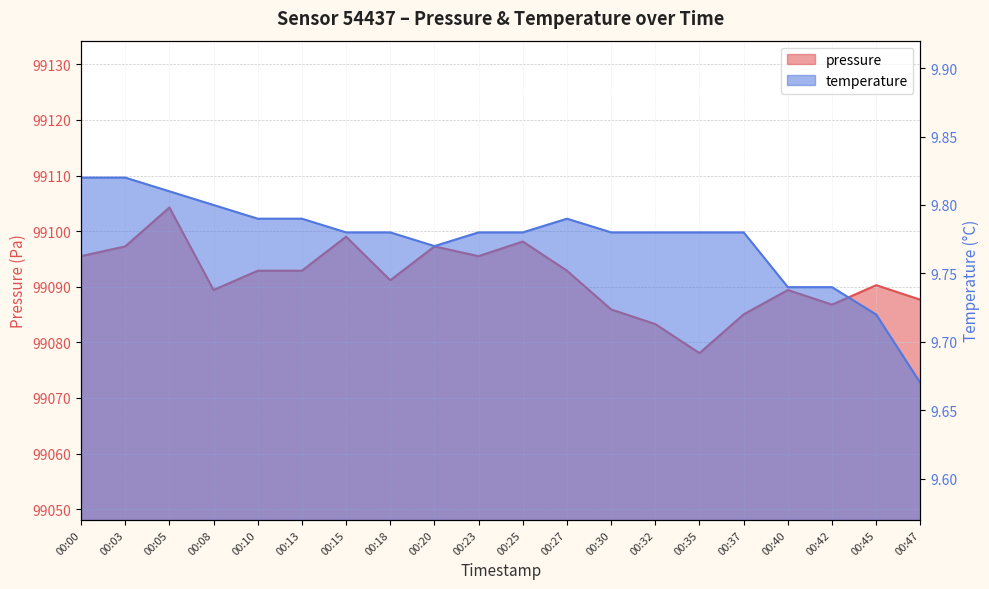

Reading left to right, extract all data points from this chart.

pressure: 00:00=99095.5	00:03=99097.2	00:05=99104.2	00:08=99089.4	00:10=99092.9	00:13=99092.9	00:15=99099.0	00:18=99091.2	00:20=99097.2	00:23=99095.5	00:25=99098.1	00:27=99092.9	00:30=99085.9	00:32=99083.3	00:35=99078.1	00:37=99085.0	00:40=99089.4	00:42=99086.8	00:45=99090.3	00:47=99087.7
temperature: 00:00=9.8	00:03=9.8	00:05=9.8	00:08=9.8	00:10=9.8	00:13=9.8	00:15=9.8	00:18=9.8	00:20=9.8	00:23=9.8	00:25=9.8	00:27=9.8	00:30=9.8	00:32=9.8	00:35=9.8	00:37=9.8	00:40=9.7	00:42=9.7	00:45=9.7	00:47=9.7